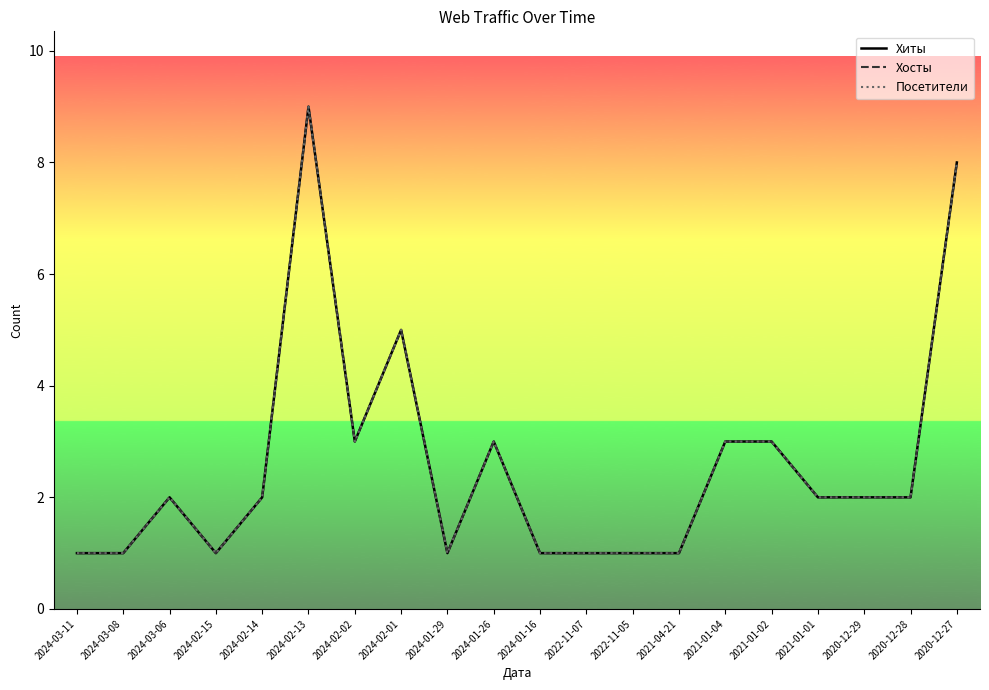

Reading left to right, extract all data points from this chart.

Хиты: 1	1	2	1	2	9	3	5	1	3	1	1	1	1	3	3	2	2	2	8
Хосты: 1	1	2	1	2	9	3	5	1	3	1	1	1	1	3	3	2	2	2	8
Посетители: 1	1	2	1	2	9	3	5	1	3	1	1	1	1	3	3	2	2	2	8